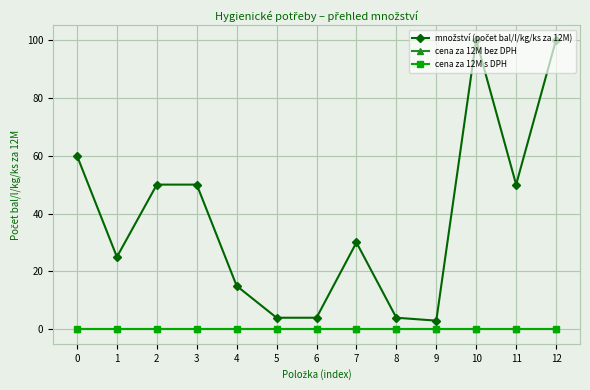

What is the maximum value shown in the chart?

100